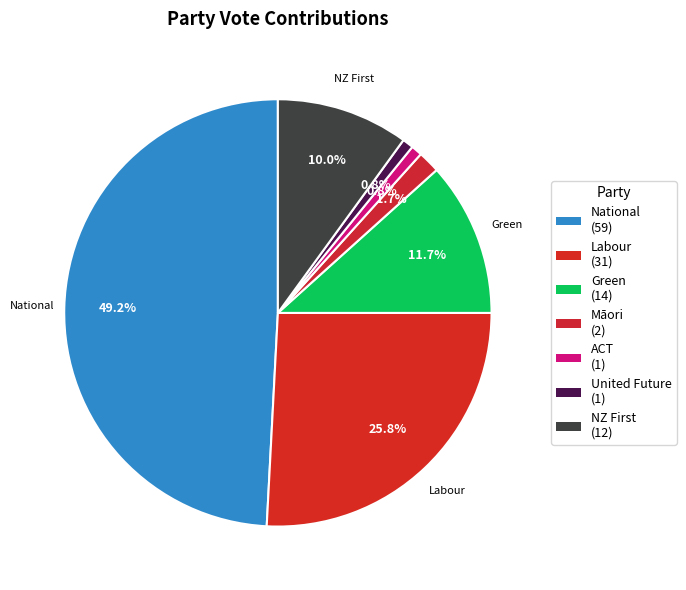

To the nearest percent, what percentage of the pie is Labour?

26%